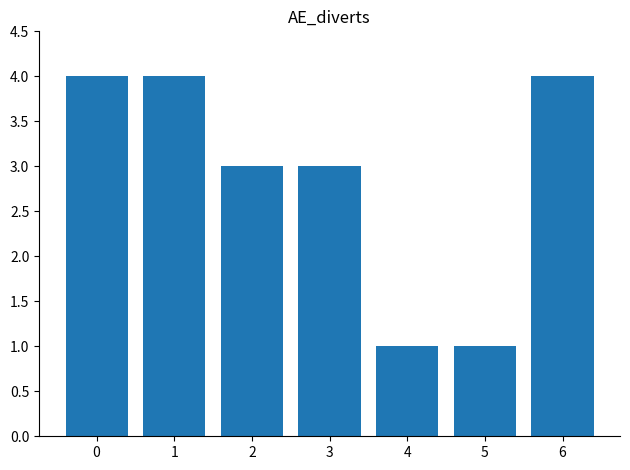

What is the greatest value displayed?

4